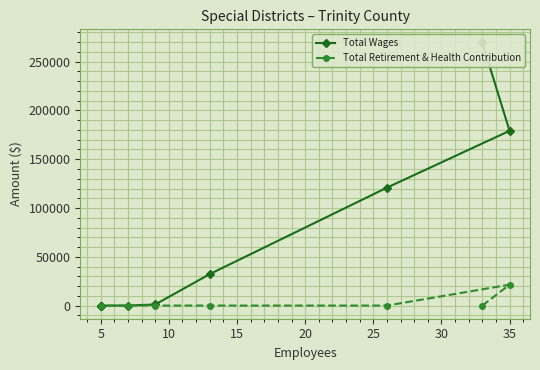

How many values in the Total Retirement & Health Contribution series exceed 0?

1